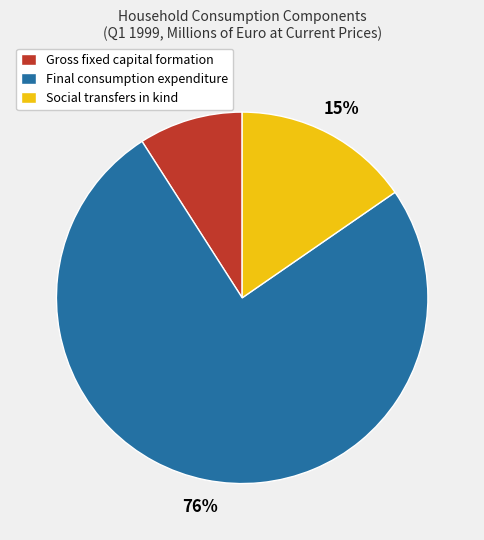

What percentage is the Gross fixed capital formation slice, to the nearest percent?

9%